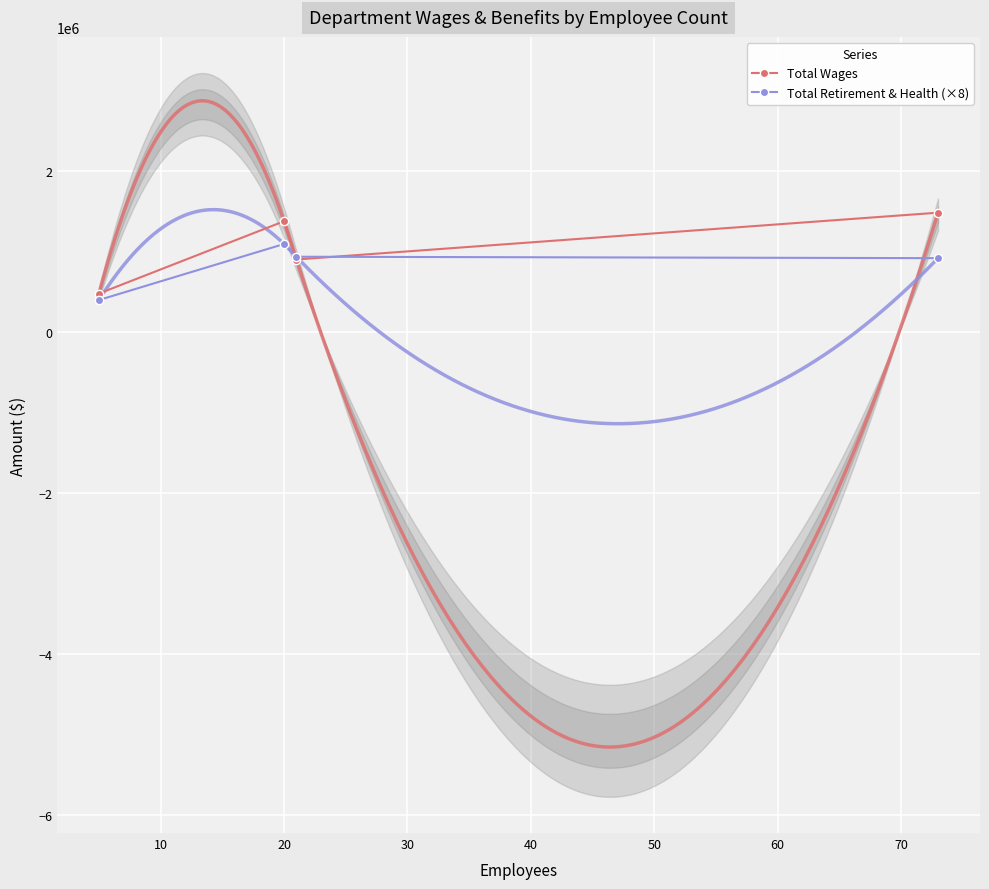

True or false: Total Wages has more than 1 interior local peaks.

False